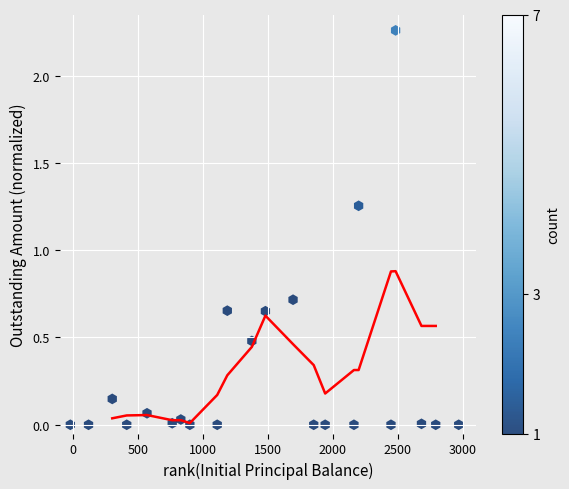

What is the range of X values (max minus min)?

2986.7